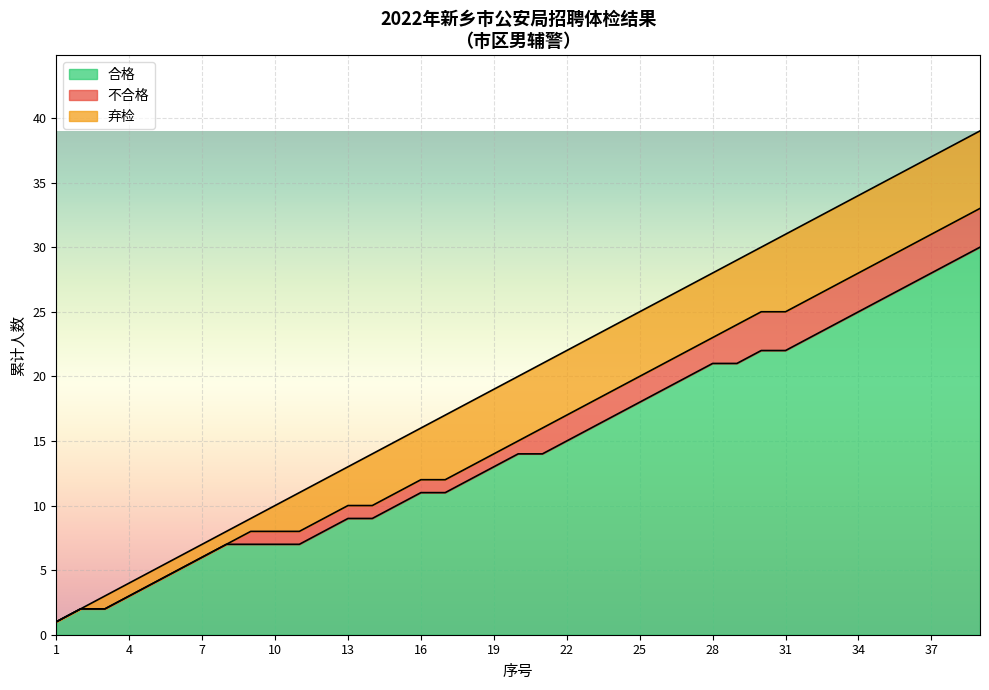

What is the maximum value for 合格?

30